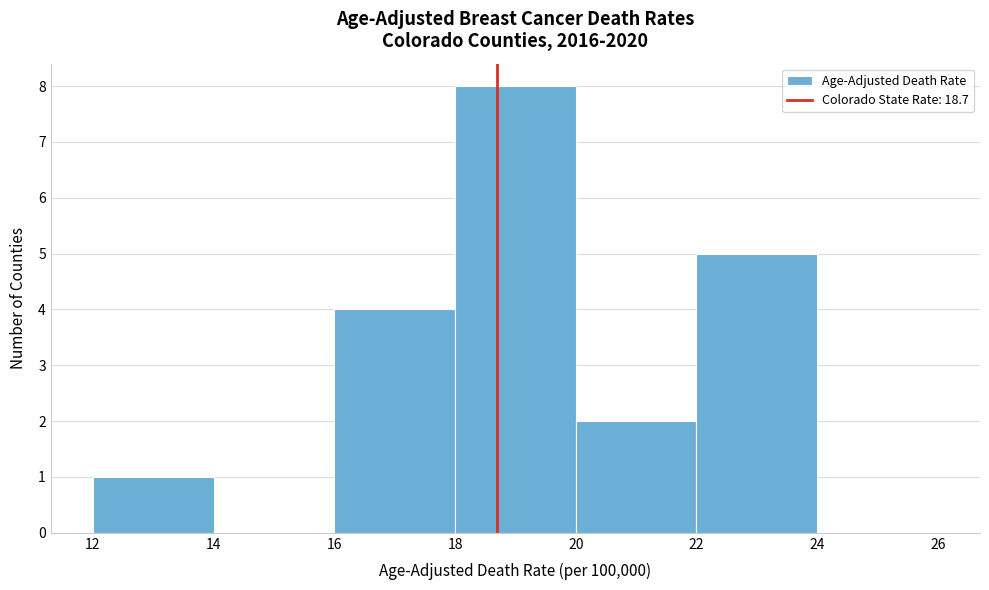

Reading left to right, list every bar in this chart as the range it spans on the x-axis followed by its height. The values are not printed on the chart, so give them approximately, as read against the axis.

12 to 14: 1
14 to 16: 0
16 to 18: 4
18 to 20: 8
20 to 22: 2
22 to 24: 5
24 to 26: 0